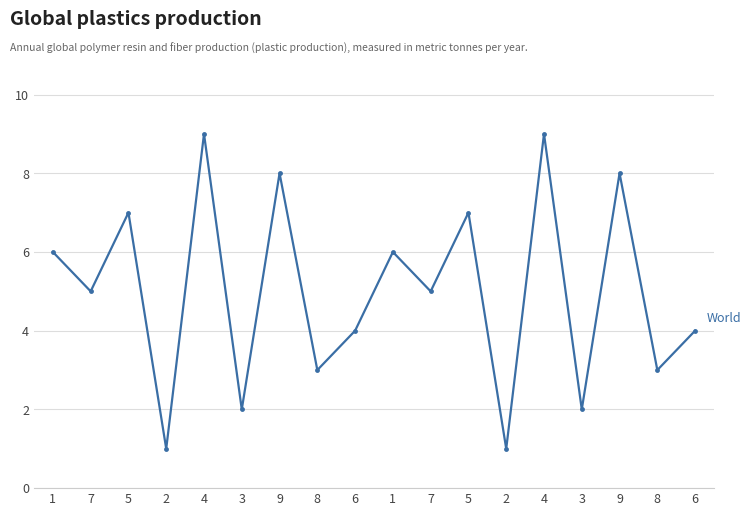

How many lines are shown in the chart?

1